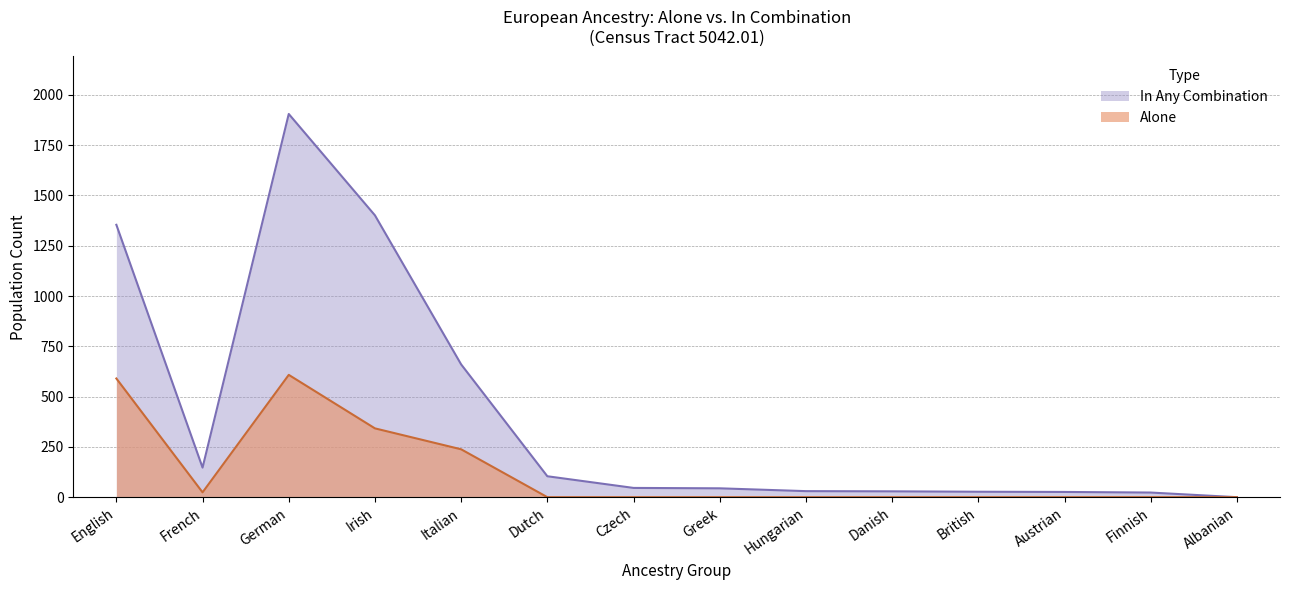

The value of combination at Finnish is 8. True or false?

False